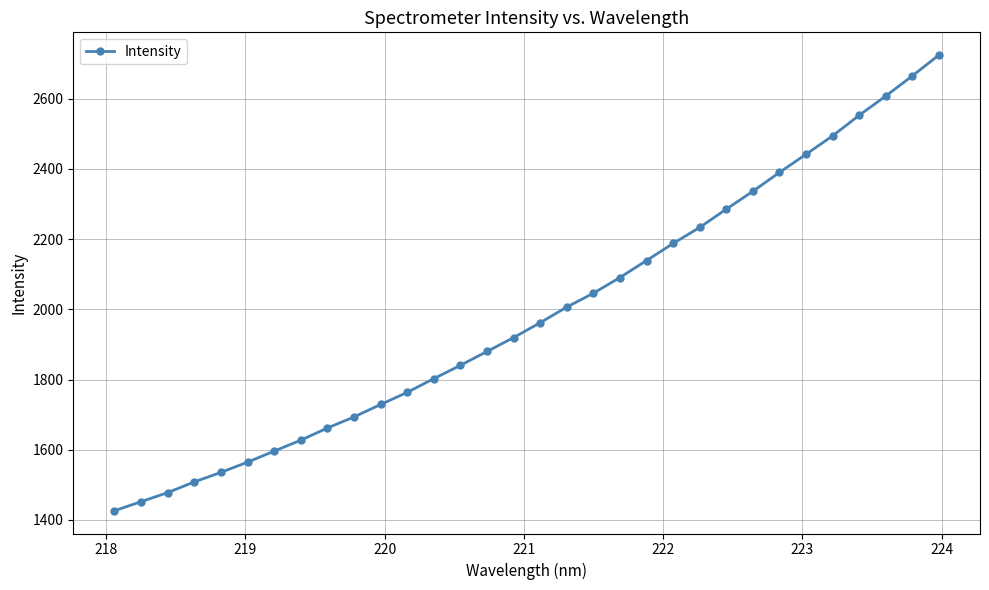

What is the difference between the maximum and minimum values?

1297.8